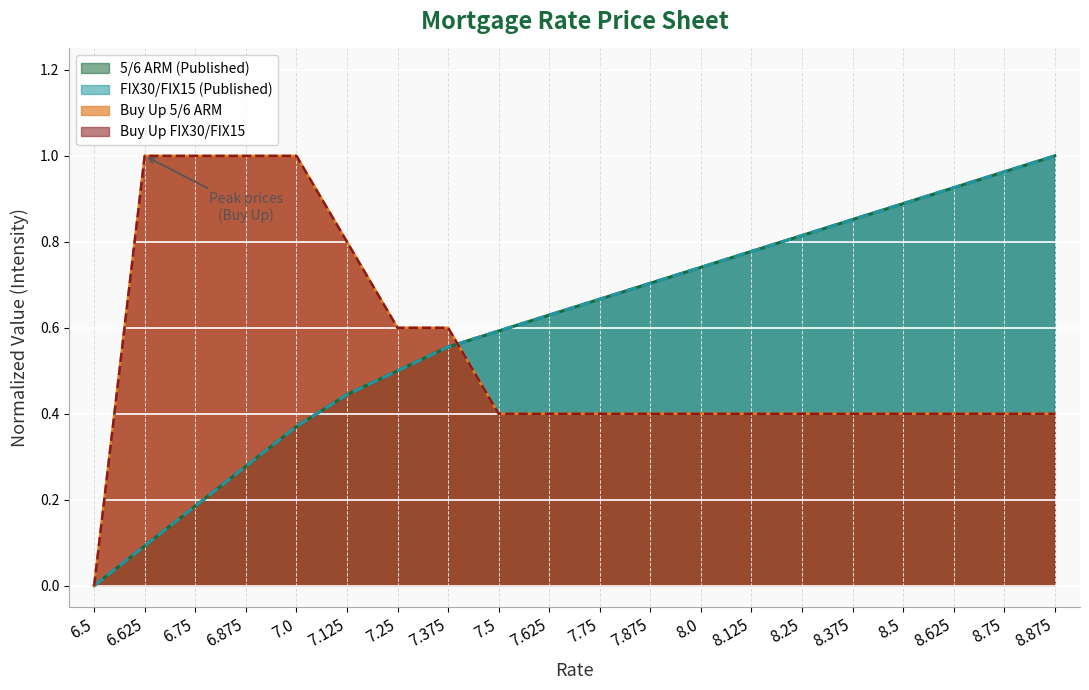

Which series has the widest spread of values?

5/6 ARM (Published)